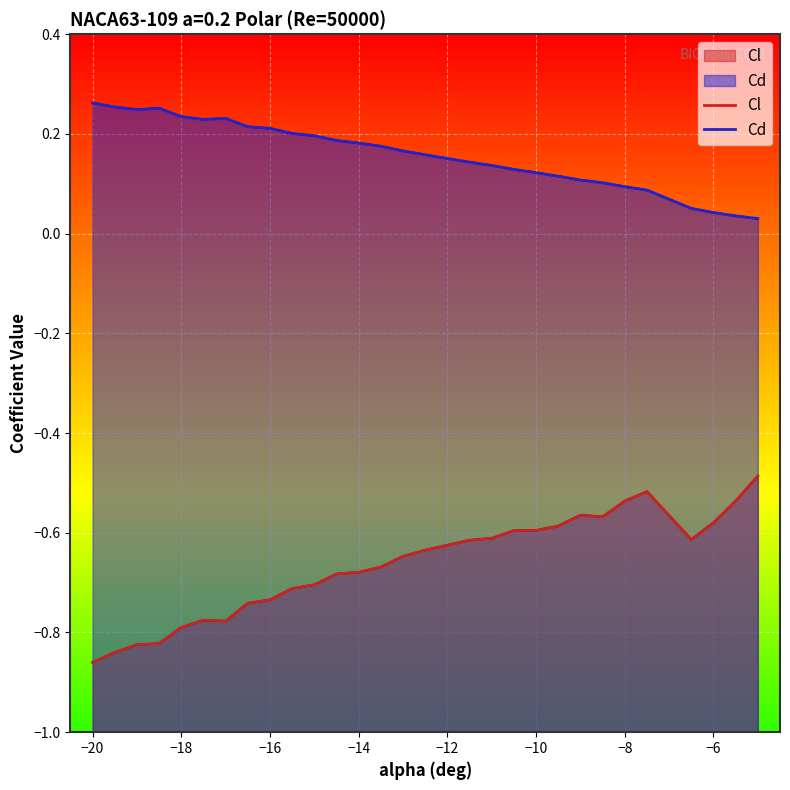

List the series in order of their overall mean, lowest first.

Cl, Cd